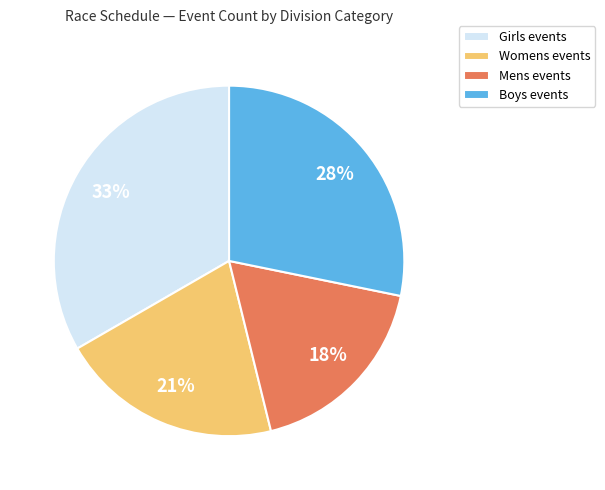

Which slice is the smallest?

Mens